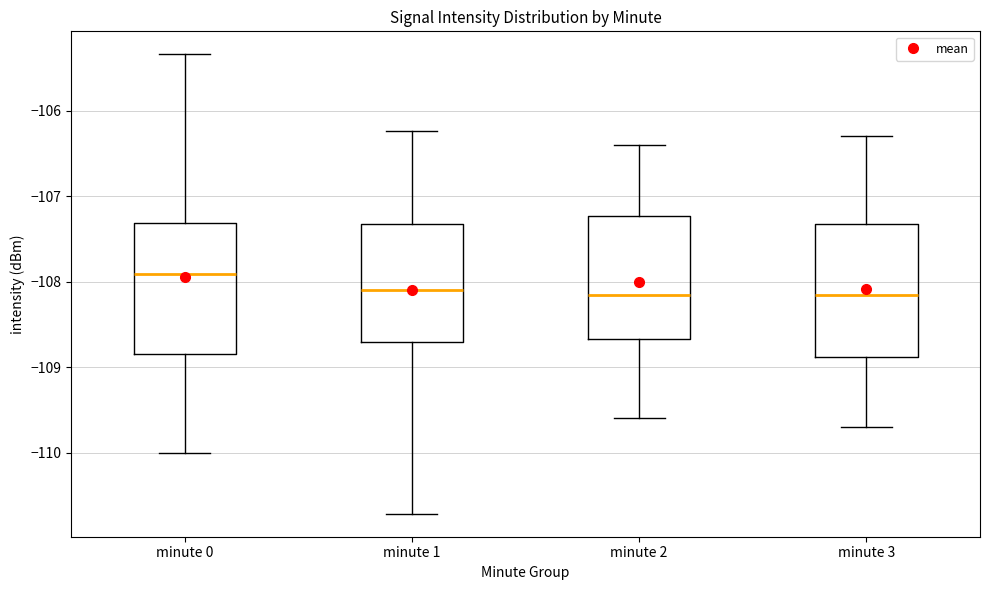

Reading left to right, transcribe this box plot: for each box, give where its median line is, the range the box spans, and where its two whiskers end, as read against the y-axis. The values are not printed on the chart, so give them approximately, as read against the axis.

minute 0: median -107.9, box -108.8 to -107.3, whiskers -110.0 to -105.3
minute 1: median -108.1, box -108.7 to -107.3, whiskers -110.7 to -106.2
minute 2: median -108.1, box -108.7 to -107.2, whiskers -109.6 to -106.4
minute 3: median -108.1, box -108.9 to -107.3, whiskers -109.7 to -106.3